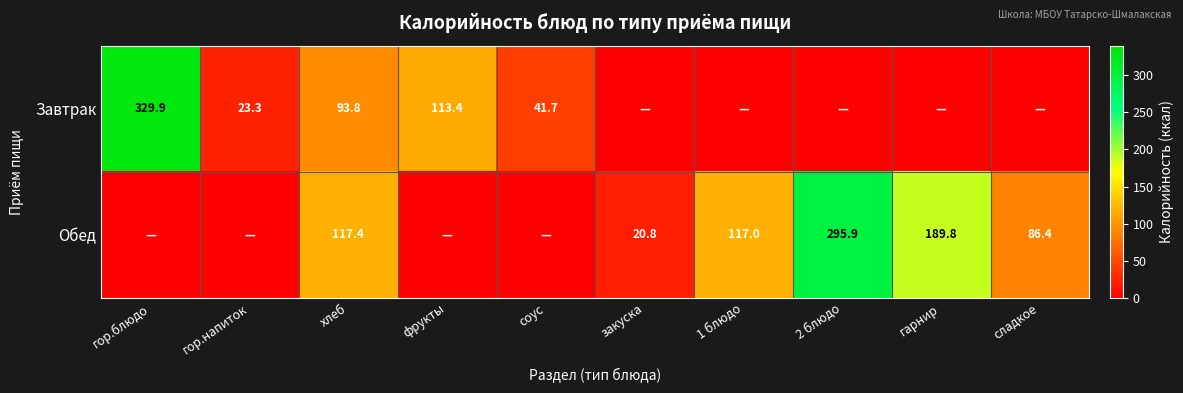

Which has a higher value, 2 блюдо or закуска?

2 блюдо